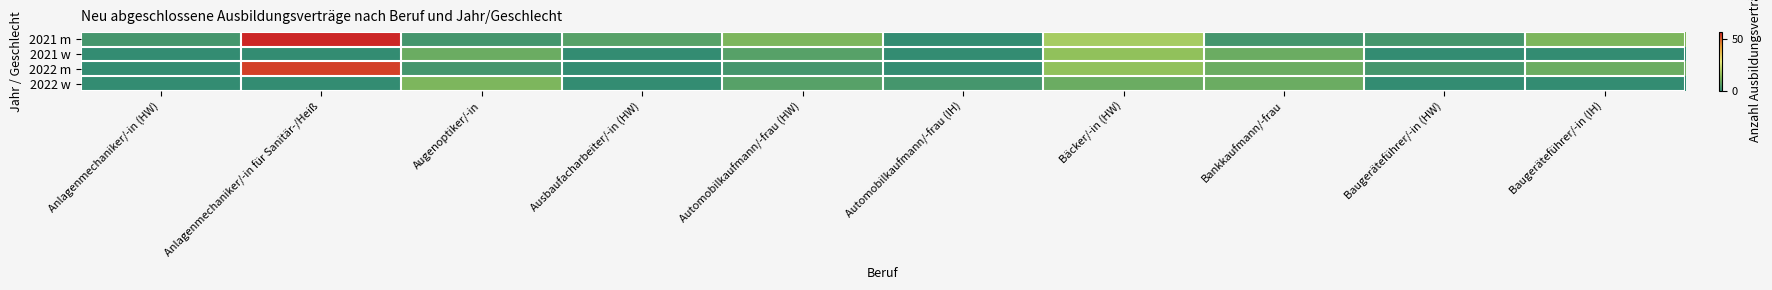

List the series in order of their peak value, highest first.

2021 m, 2022 m, 2021 w, 2022 w